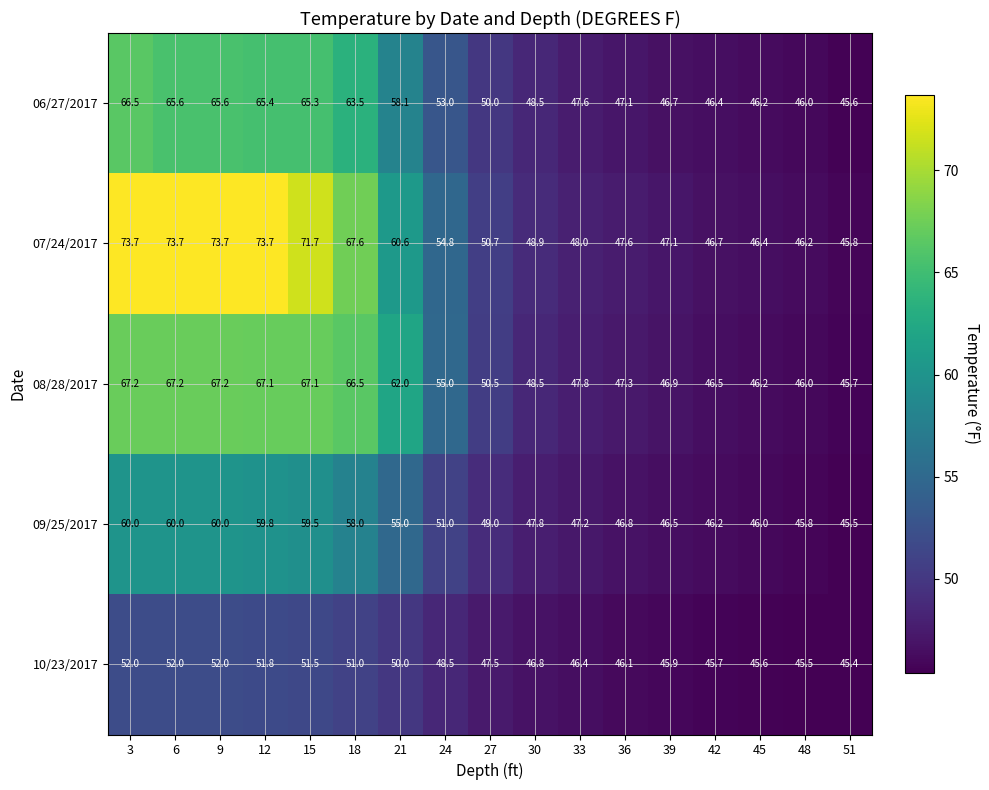

Which series has the largest total across all categories?

07/24/2017